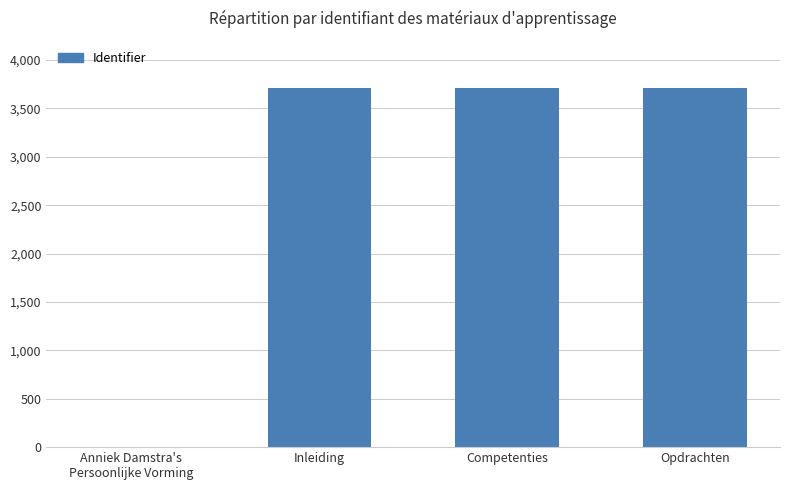

Are the bars horizontal?

No